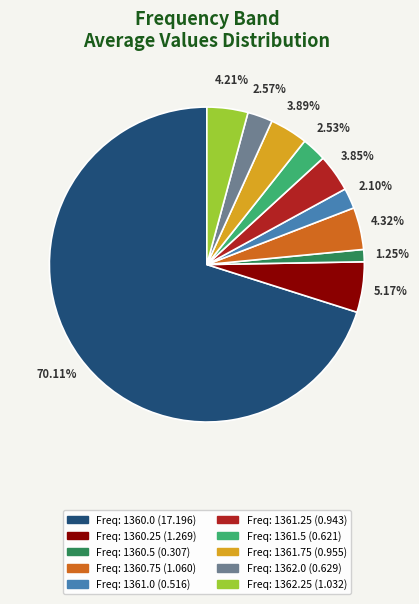

To the nearest percent, what is the average slice percentage?

10%